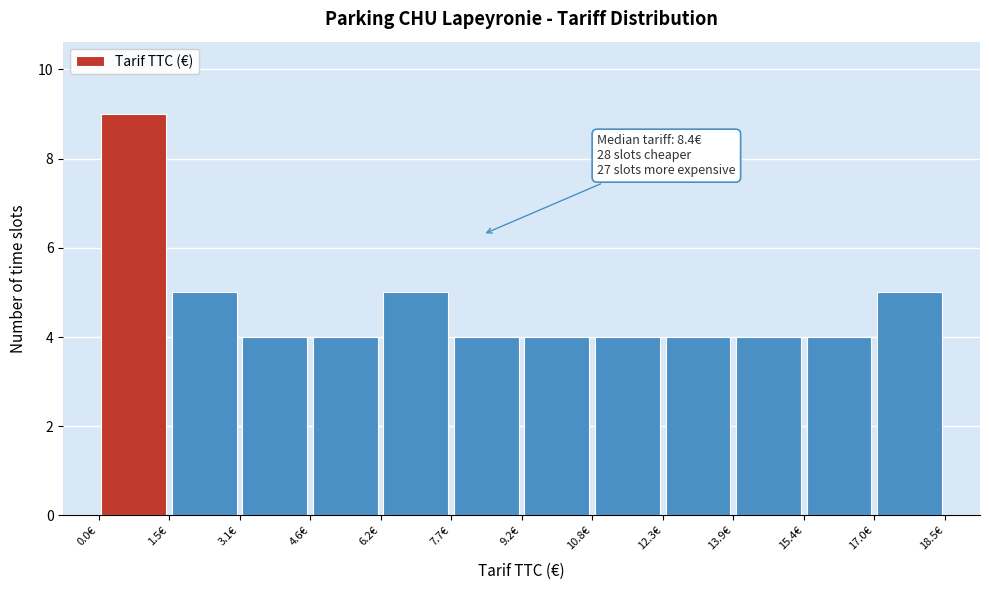

Over which range of the x-axis is the bar tallest?

0.0 to 1.6